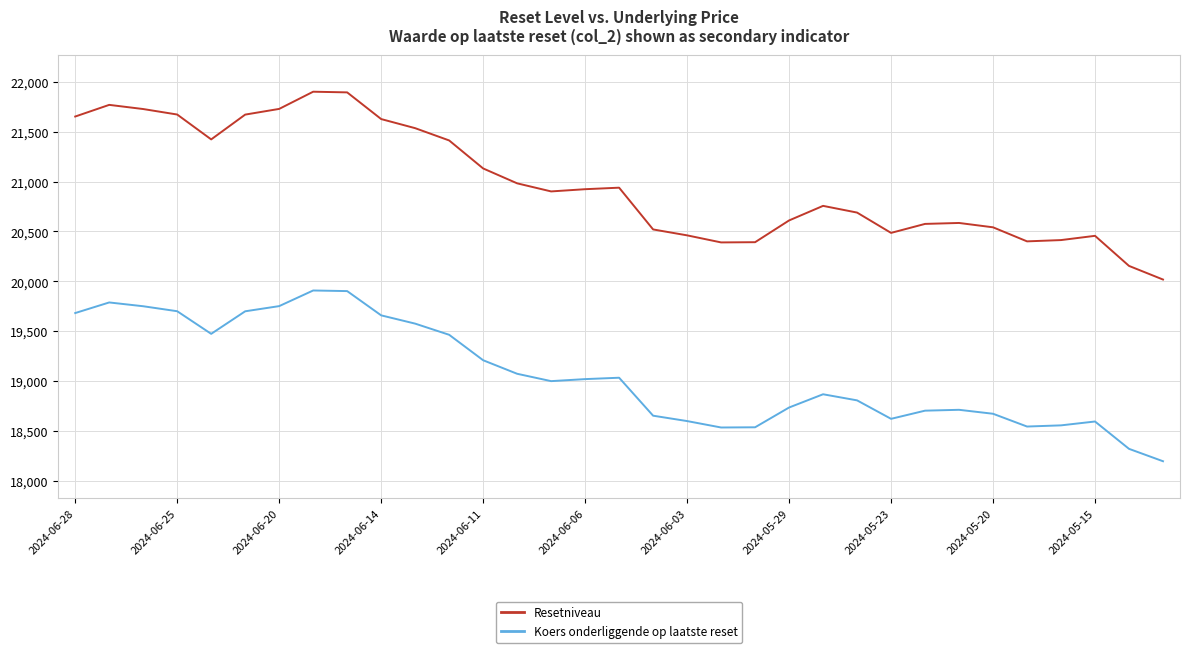

Is this an area chart (filled region under the line)?

No